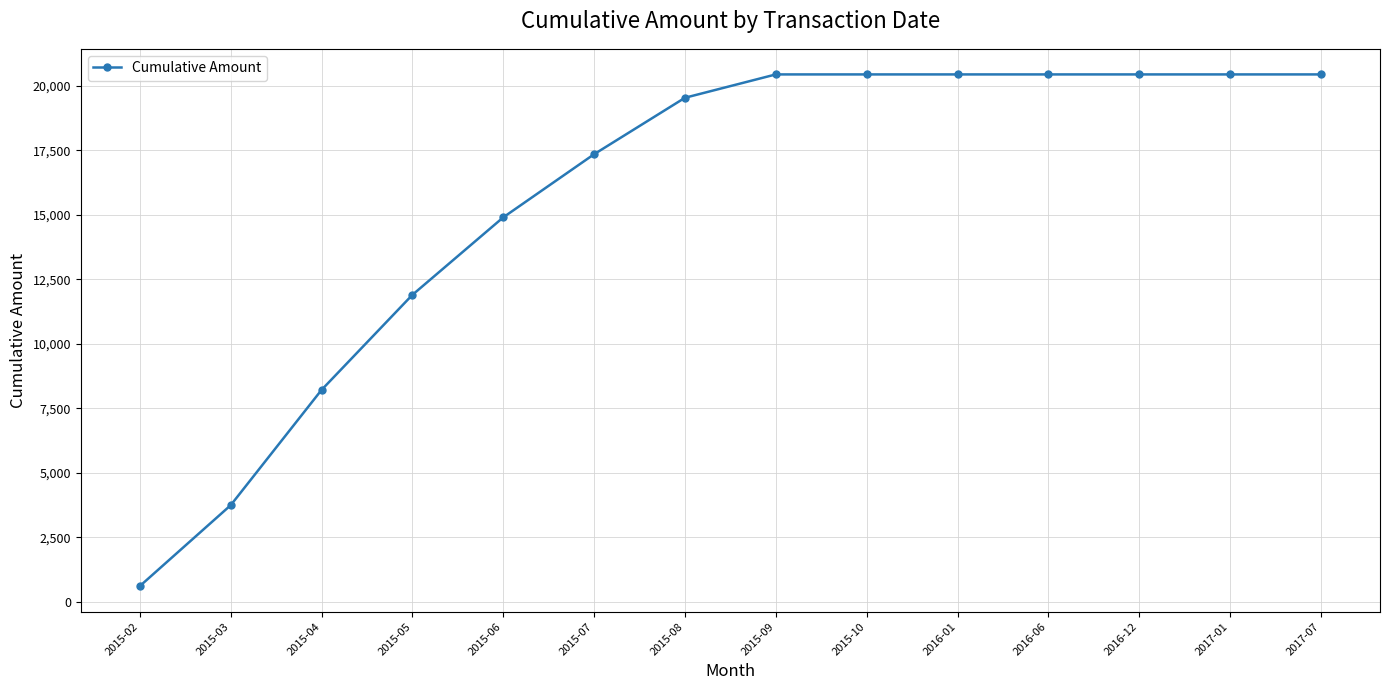

What is the sum of the values at 2015-02 and 2016-12?

21042.4